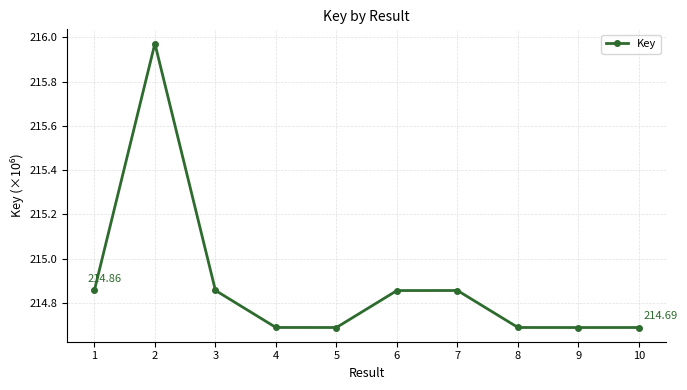

How many points are lower than both their immediate neighbors (excluding endpoints)?

2